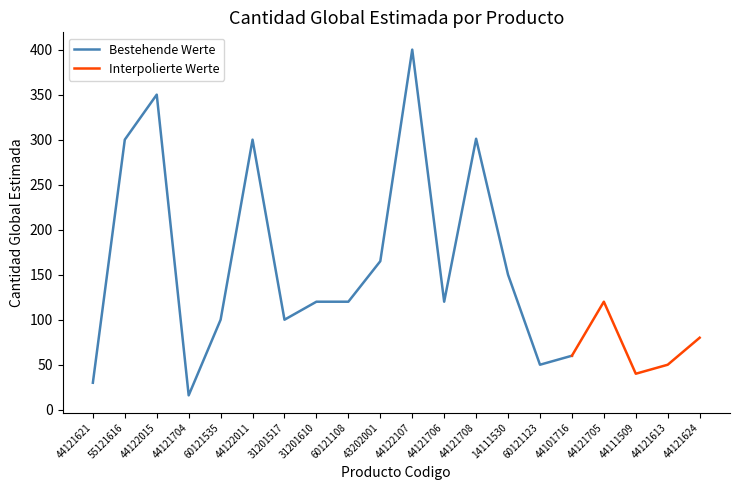

Rank the categories by value from highest to lowest.

44122107, 44122015, 44121708, 55121616, 44122011, 43202001, 14111530, 31201610, 60121108, 44121706, 44121705, 60121535, 31201517, 44121624, 44101716, 60121123, 44121613, 44111509, 44121621, 44121704